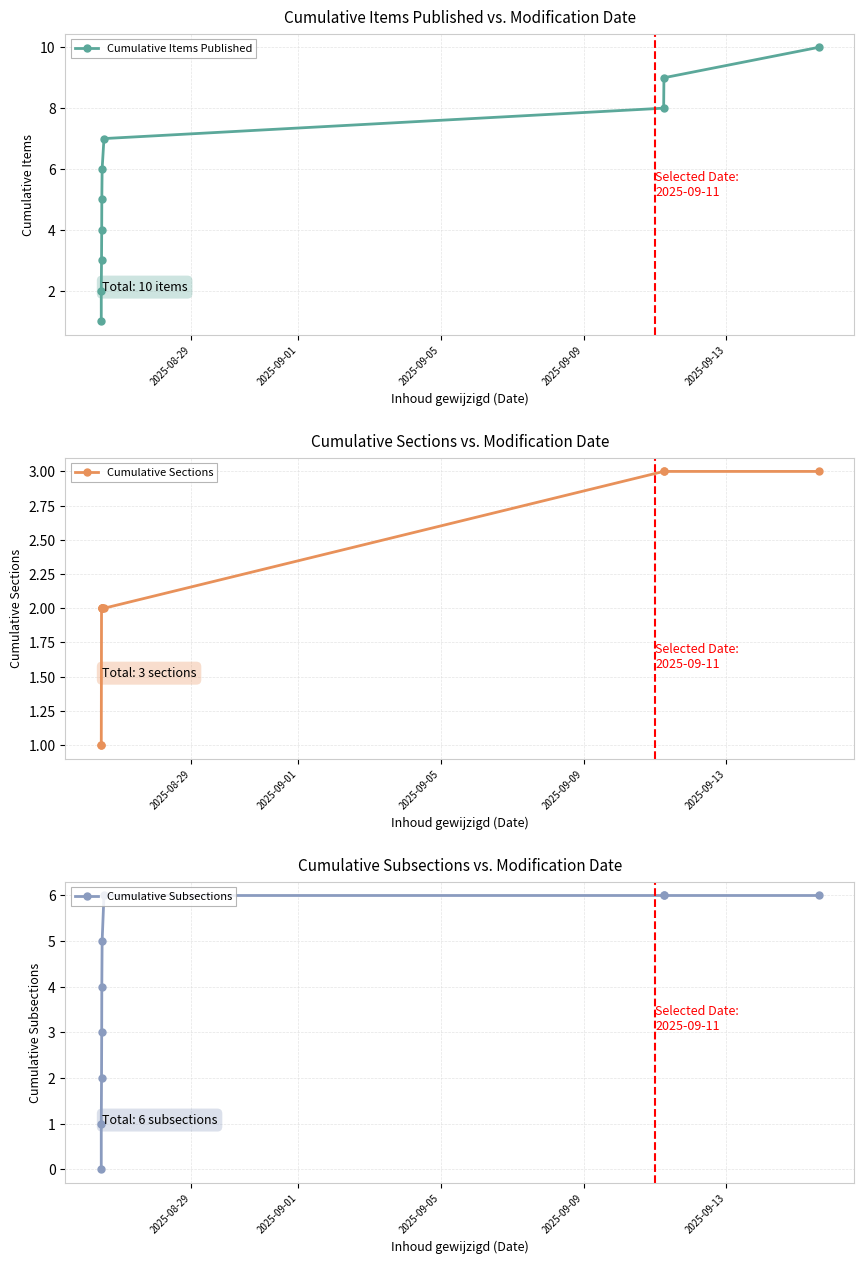

What is the value of the Cumulative Sections point at the 10th from the left?

3